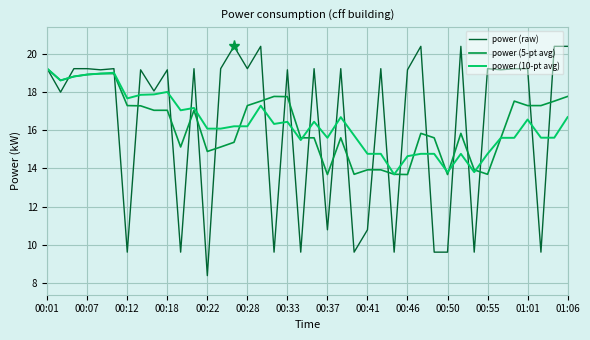

What is the sum of all power (5-pt avg) values?

650.9